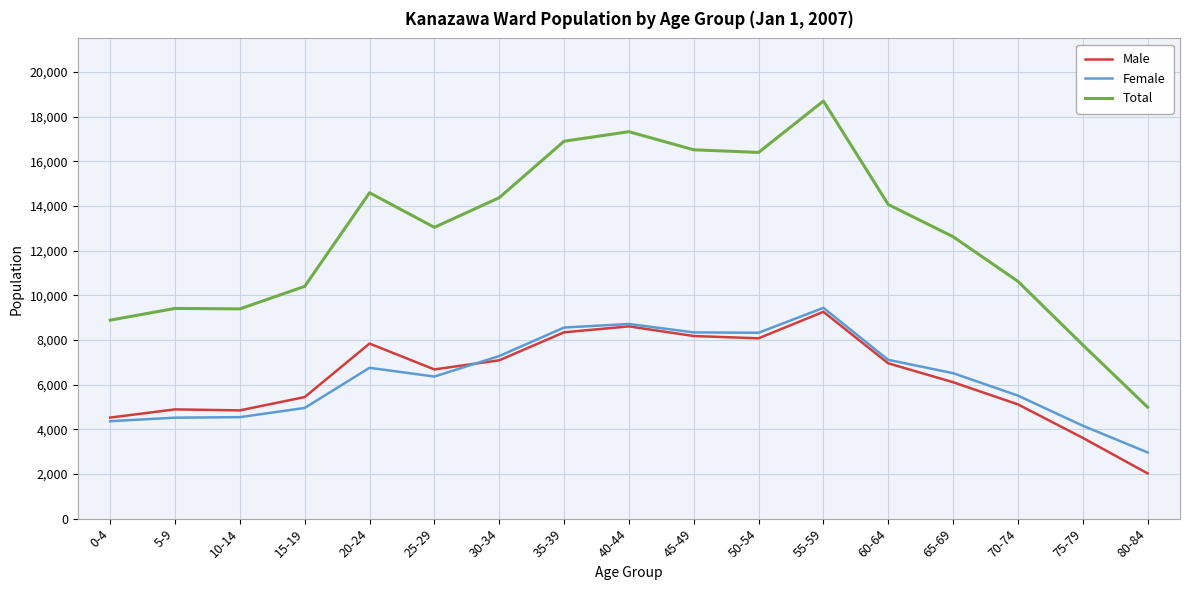

Read the Male value at 45-49, to the nearest 50.

8200